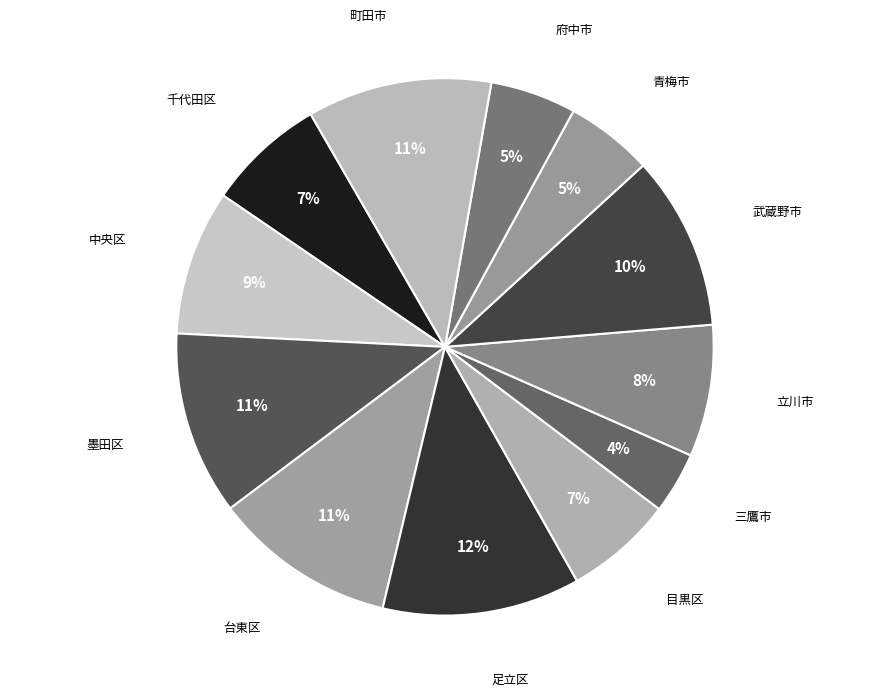

Count the number of slices in the pie.

12